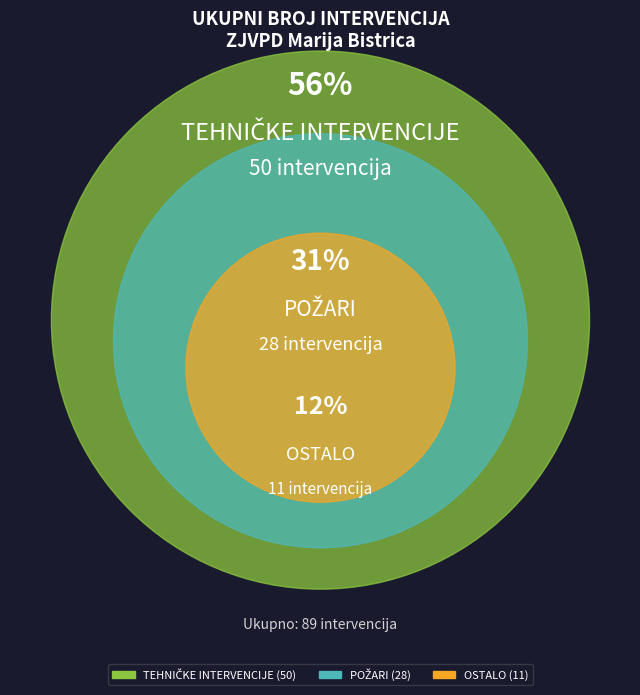

How much of the chart is everything except POŽARI?

68.5%